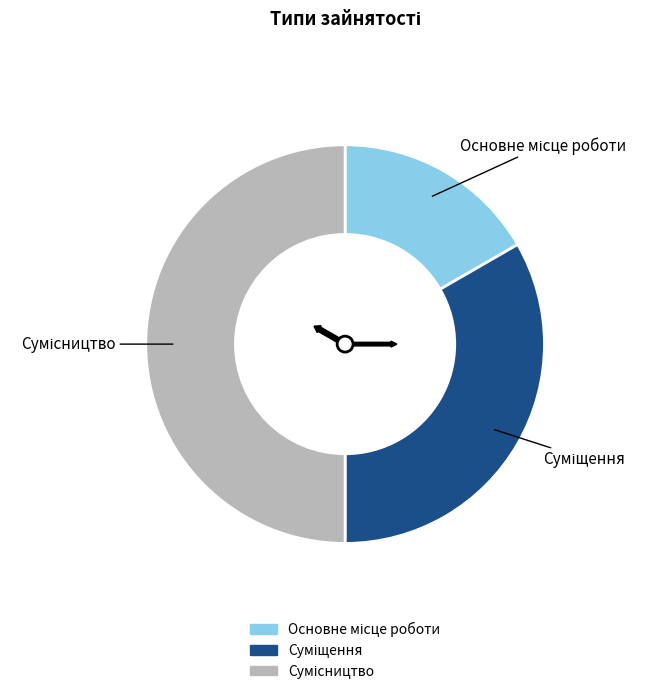

The Сумісництво slice represents 50% of the pie. True or false?

True